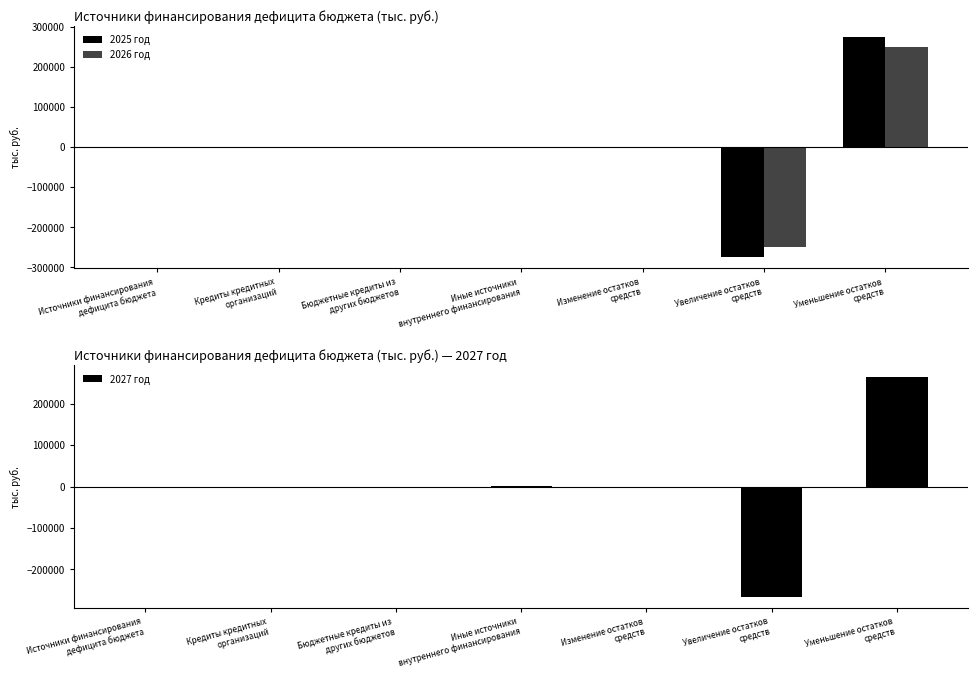

Is the value of 2026 год at Уменьшение остатков
средств greater than the value of 2025 год at Кредиты кредитных
организаций?

Yes